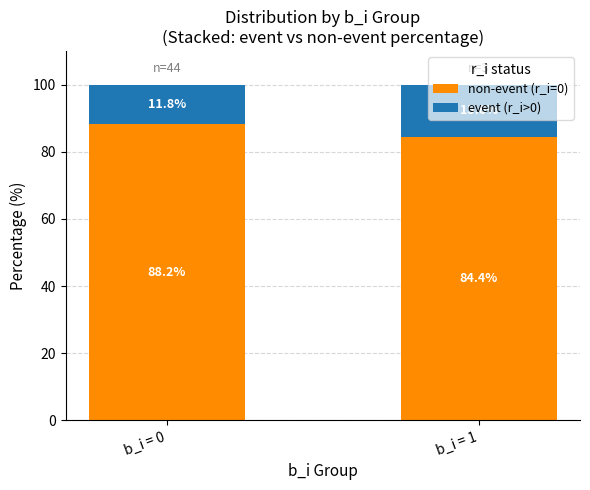

Rank the categories by non-event (r_i=0) value from highest to lowest.

b_i = 0, b_i = 1